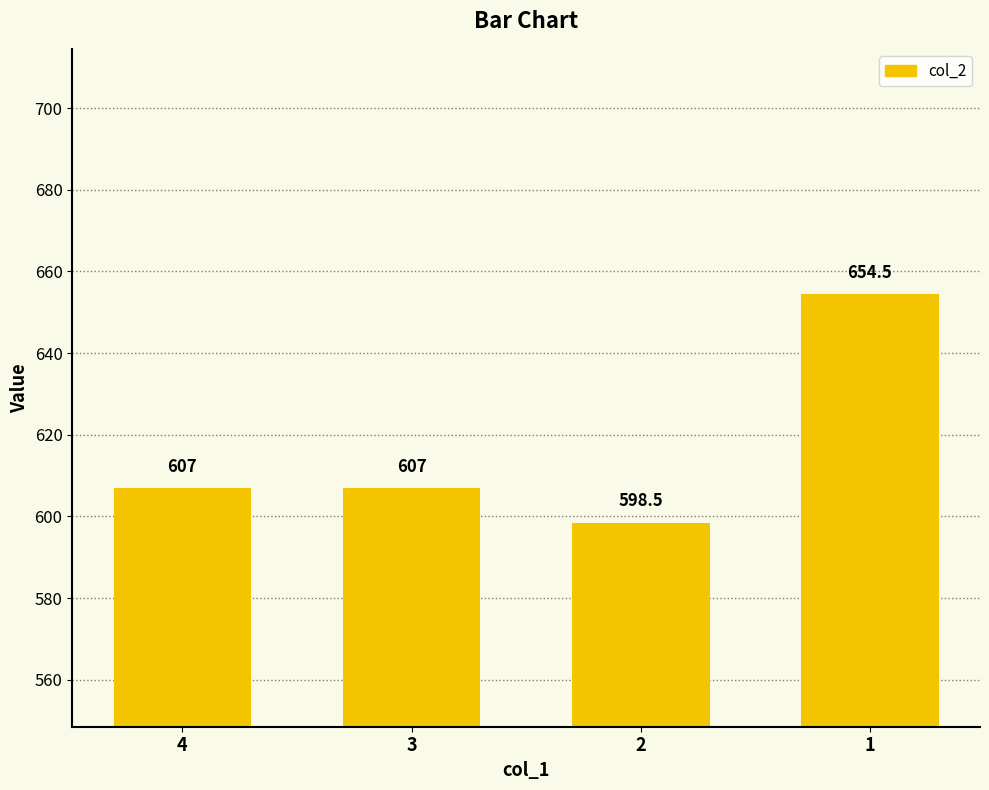

Between 2 and 4, which is larger?

4